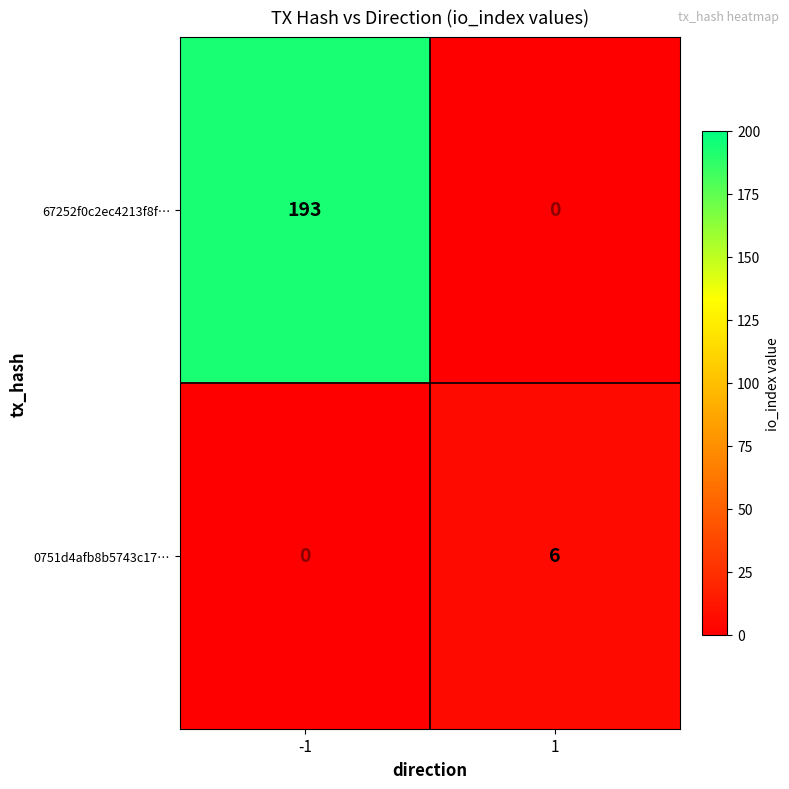

True or false: 0751d4afb8b5743c17… has a value of 2 at 1.

False